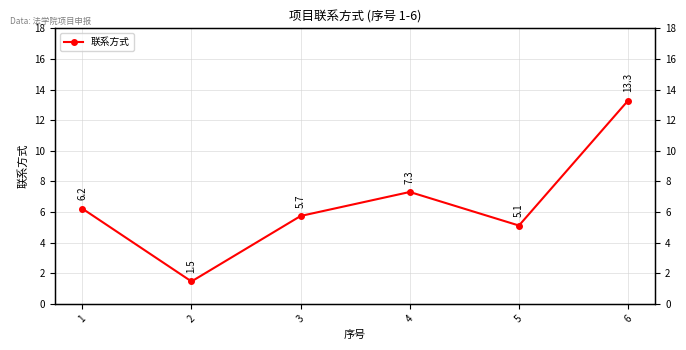

Rank the categories by value from highest to lowest.

6, 4, 1, 3, 5, 2